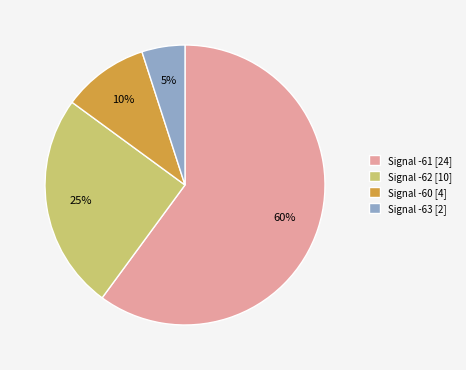

Do Signal -61 [24] and Signal -60 [4] together represent more than half of the pie?

Yes